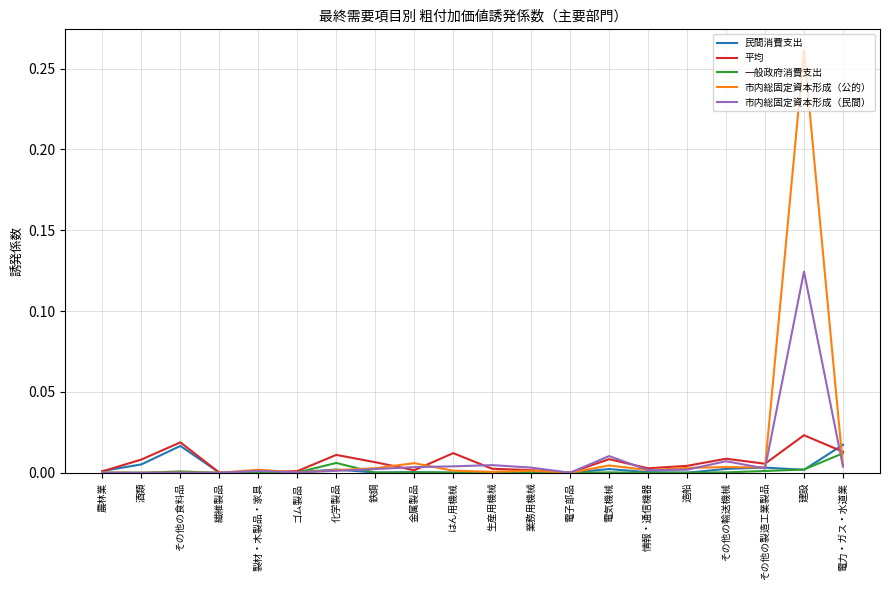

Which series changed the most between その他の輸送機械 and 建設?

市内総固定資本形成（公的）